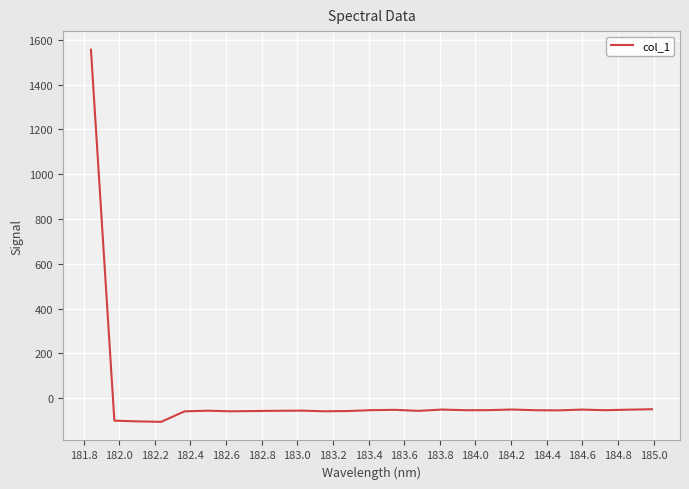

Count the number of categories in the chart.

25